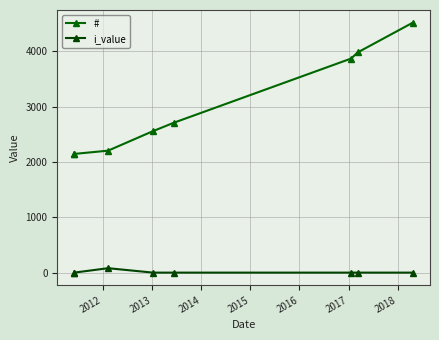

Is this an area chart (filled region under the line)?

No